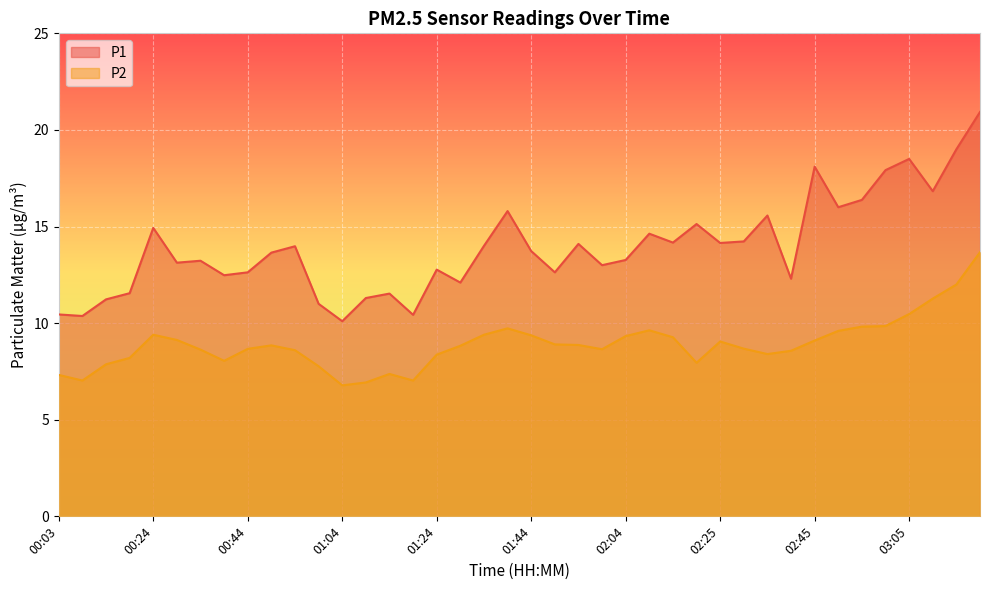

Which has a higher value, 03:15 or 00:19?

03:15